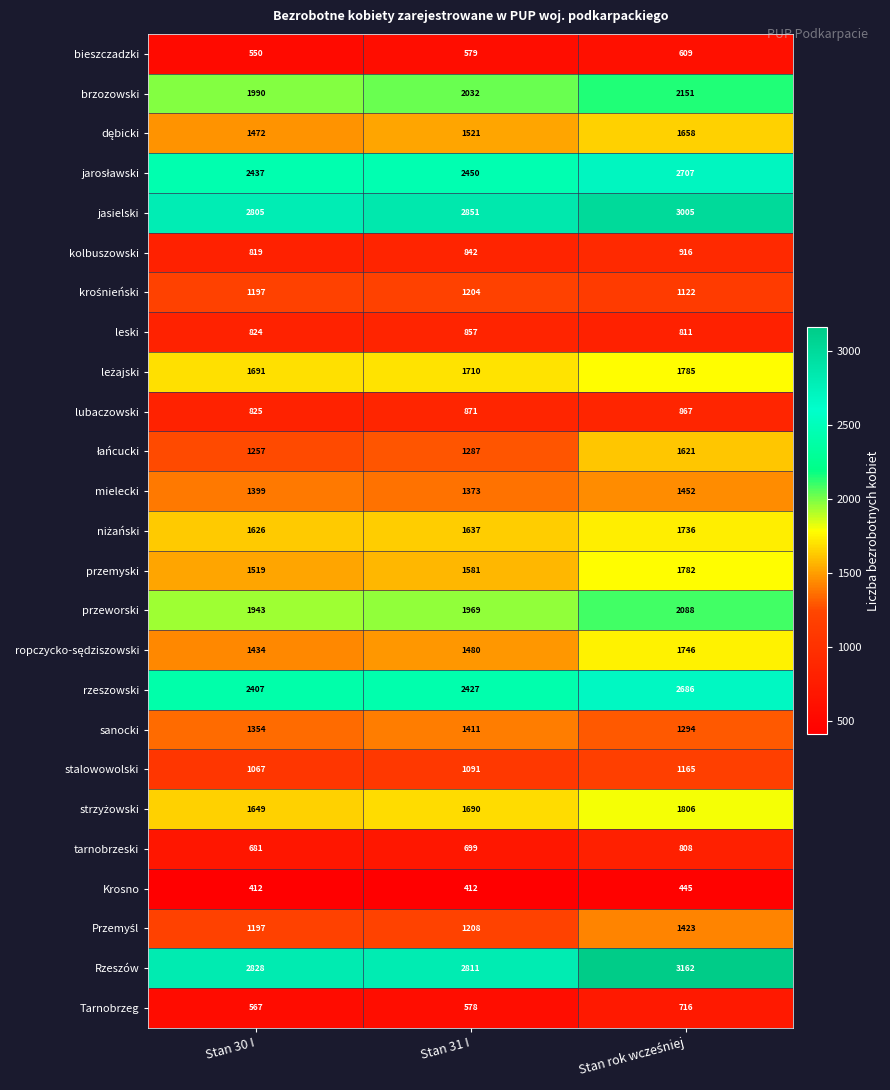

What is the difference between the maximum and second lowest values in the leski series?

33